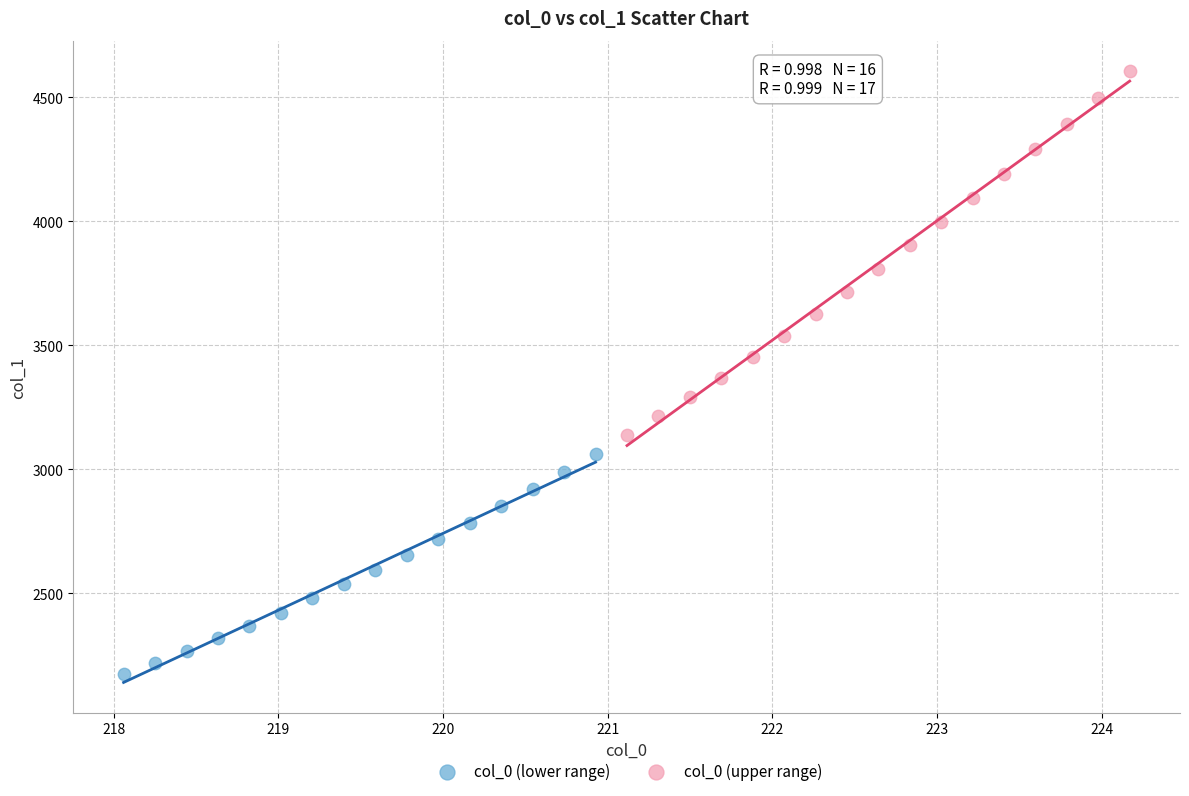

Which series contains the highest Y value?

col_0 (upper range)